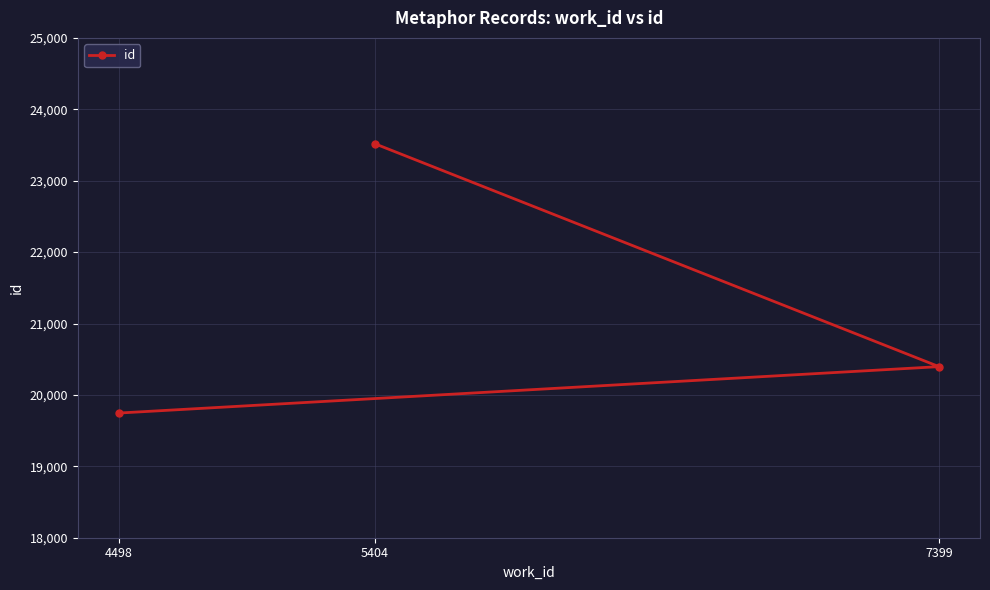

Reading right to left, list all the values displayed in this chart.

7399=20396	5404=23517	4498=19746